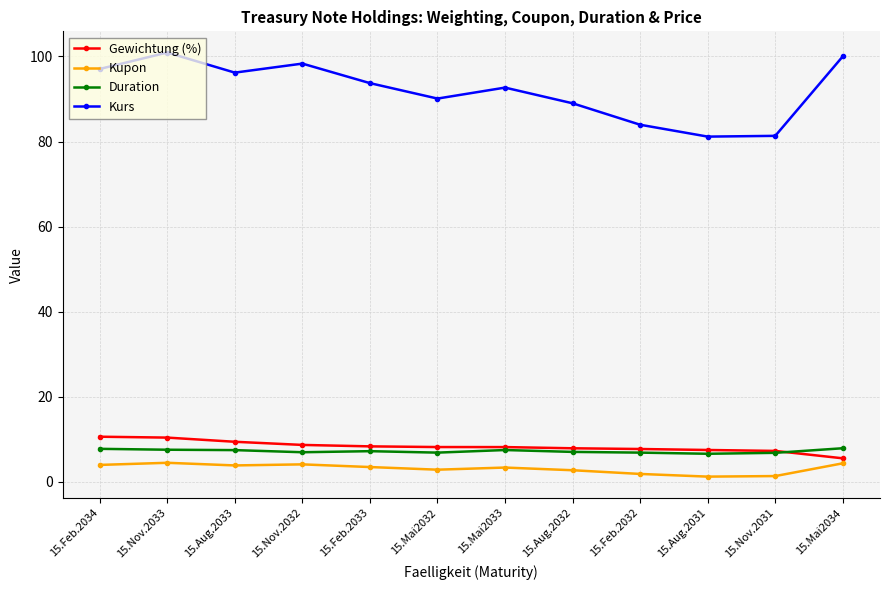

What is the value of the Duration point at the 11th from the left?

6.8